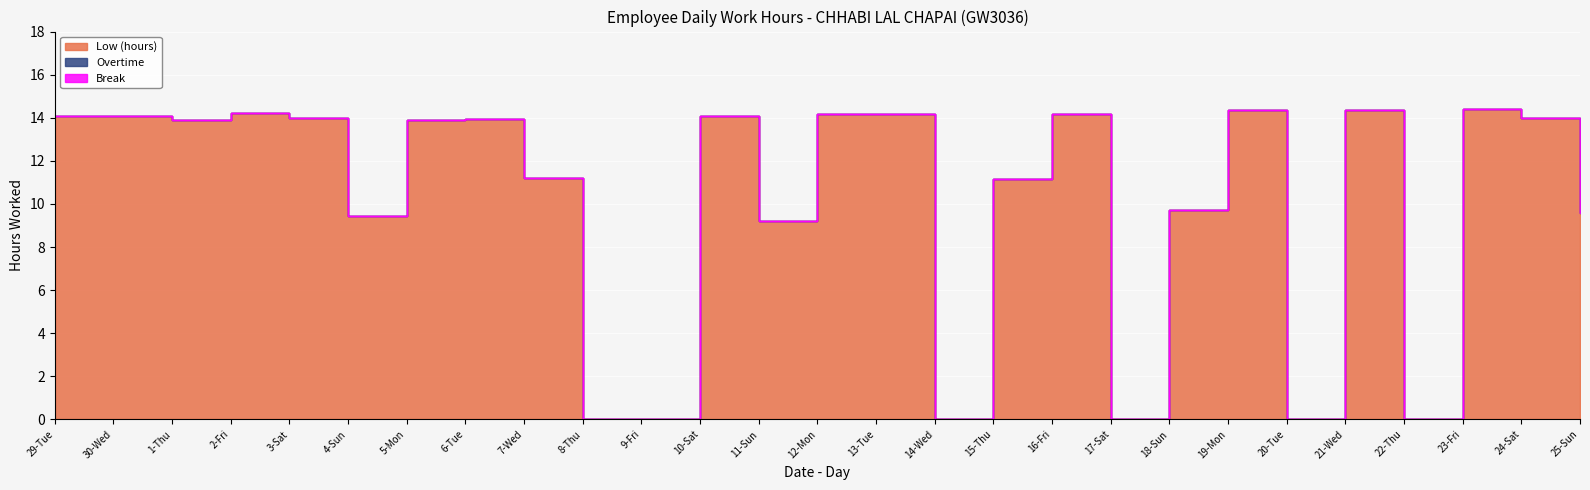

Where is the first local minimum for Low (hours)?

1-Thu